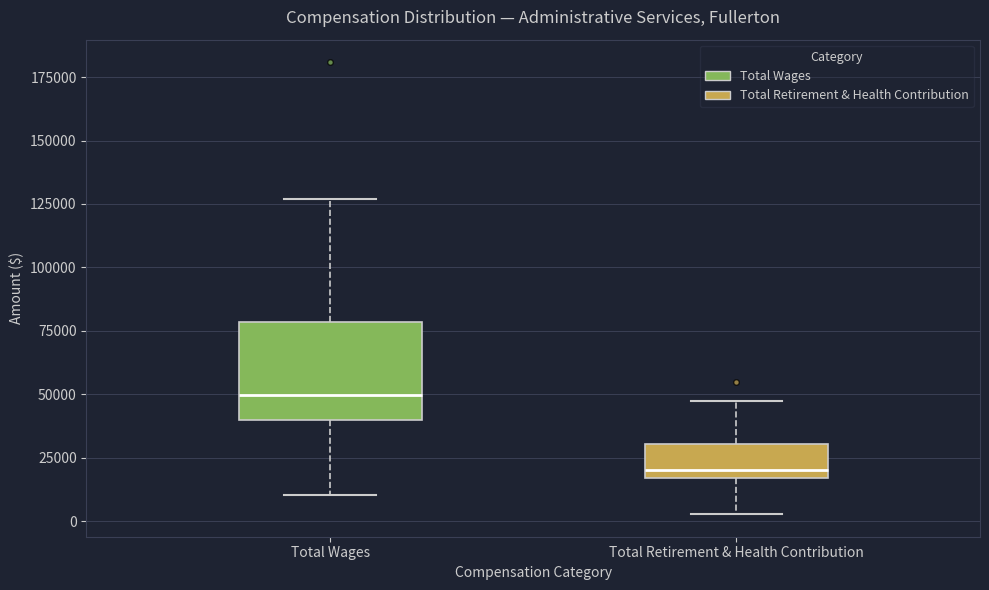

Where does the median line of the box for Total Wages sit on the y-axis? The values are not printed on the chart, so give them approximately, as read against the axis.

50000